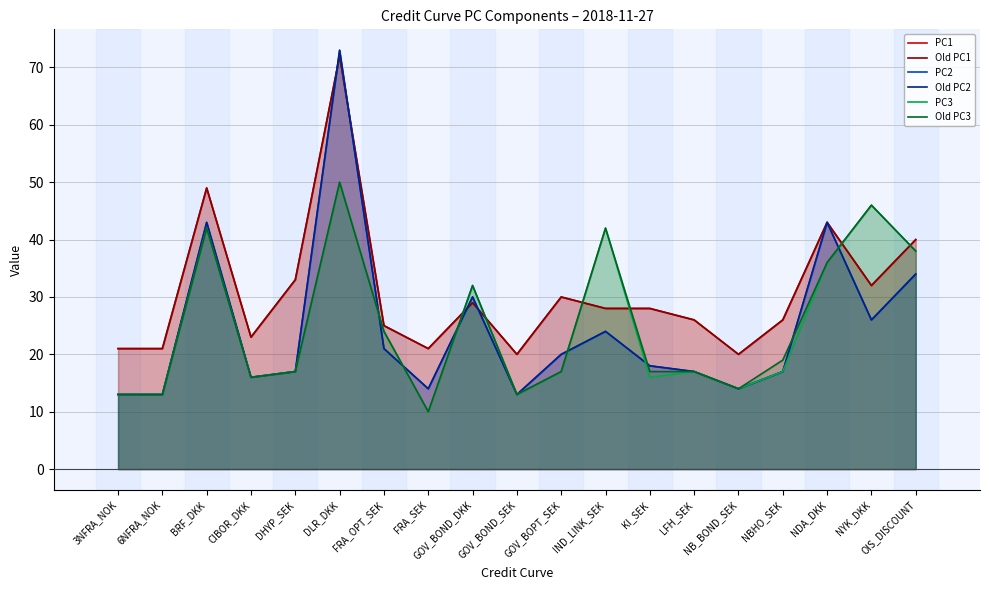

What is the spread (max minus min) of values at NDA_DKK?

7